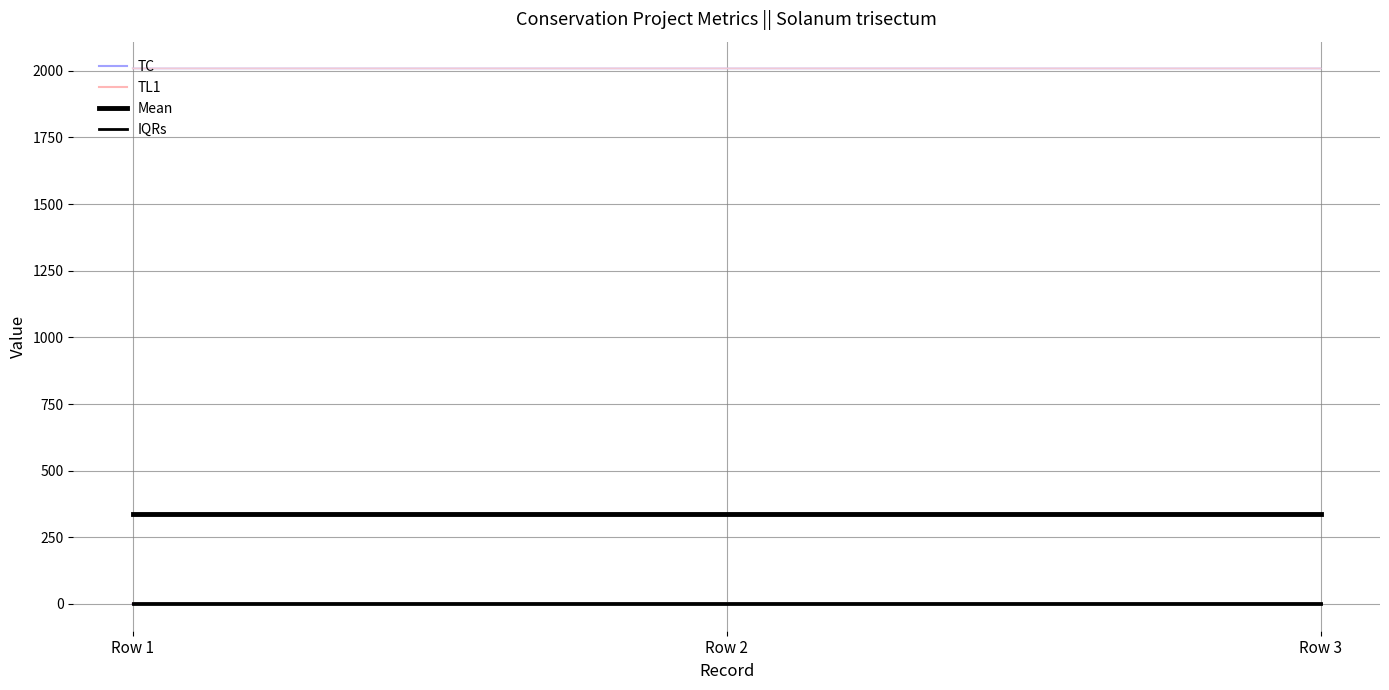

What is the spread (max minus min) of values at Row 2?

2009